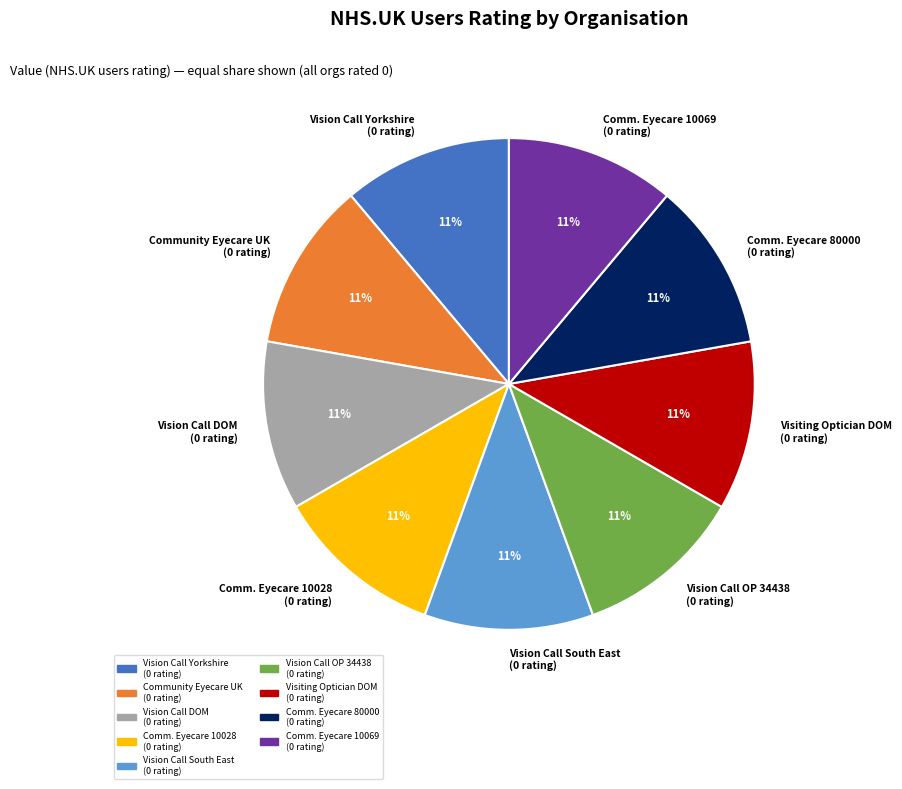

True or false: Comm. Eyecare 10069 (0 rating) accounts for 17% of the total.

False